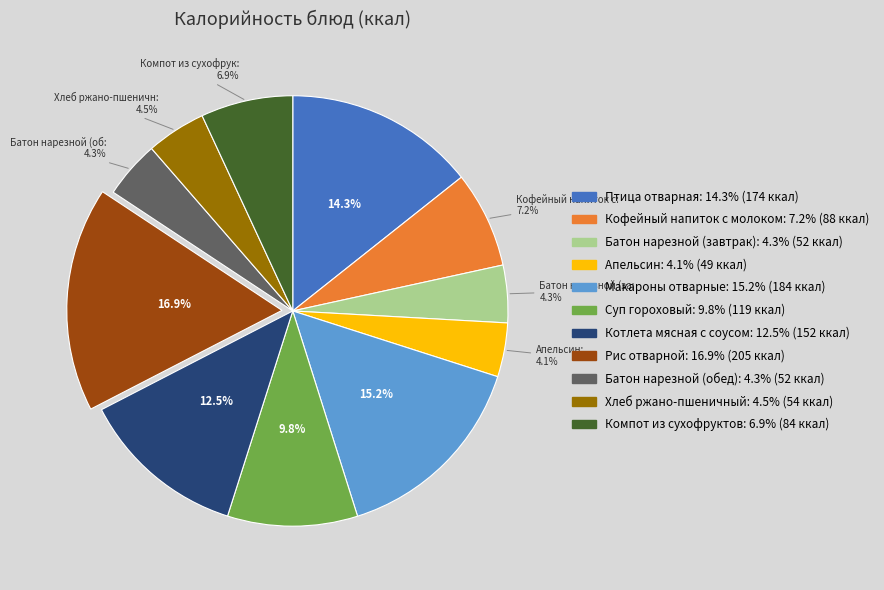

Do Компот из сухофруктов and Птица отварная together represent more than half of the pie?

No